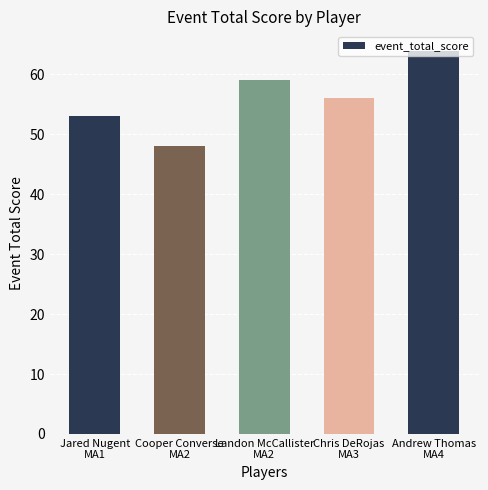

Reading right to left, transcribe all the data shown in this chart.

Andrew Thomas
MA4=64	Chris DeRojas
MA3=56	Landon McCallister
MA2=59	Cooper Converse
MA2=48	Jared Nugent
MA1=53